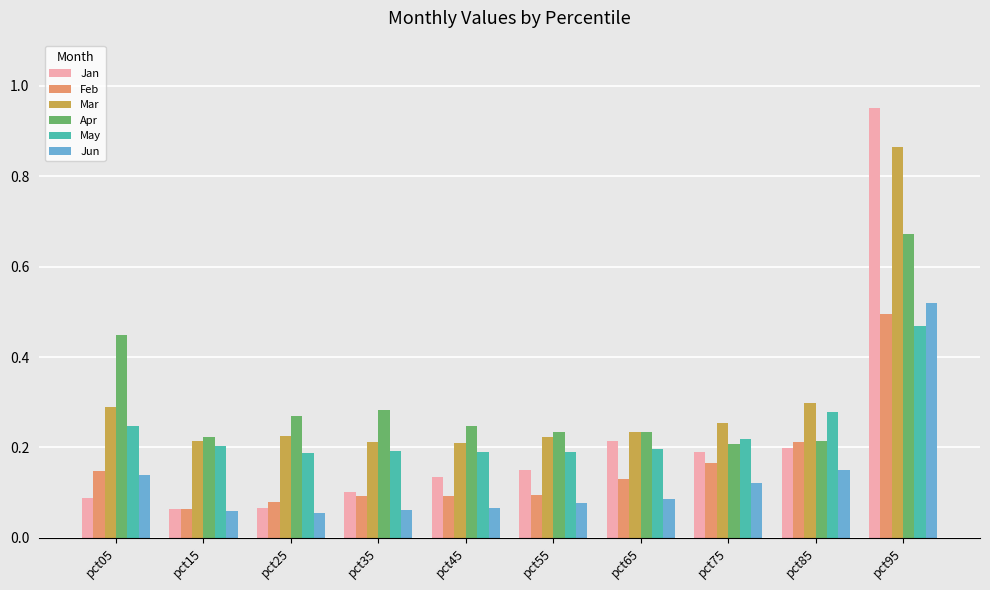

At which category is the sum across all series the highest?

pct95